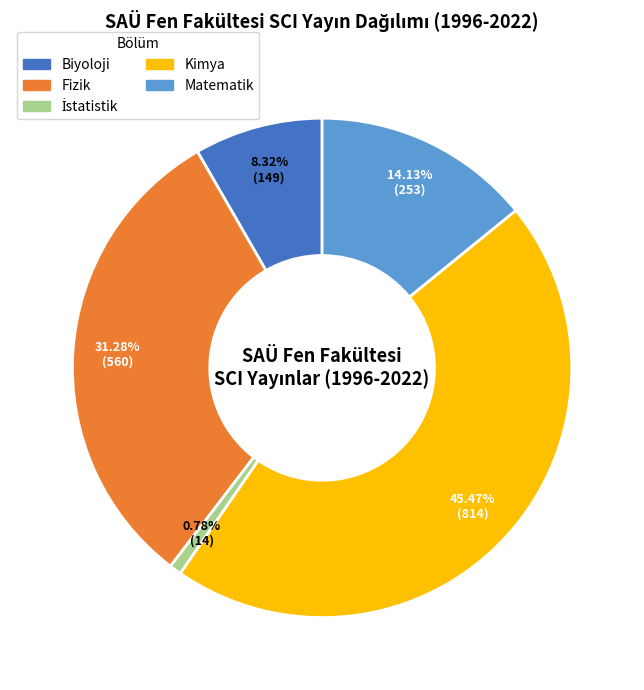

Which has a higher value, Biyoloji or Fizik?

Fizik